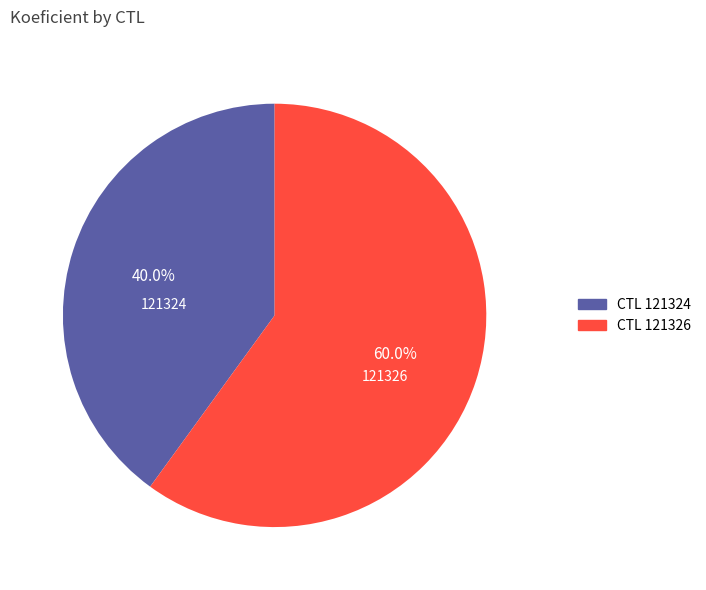

Count the number of slices in the pie.

2